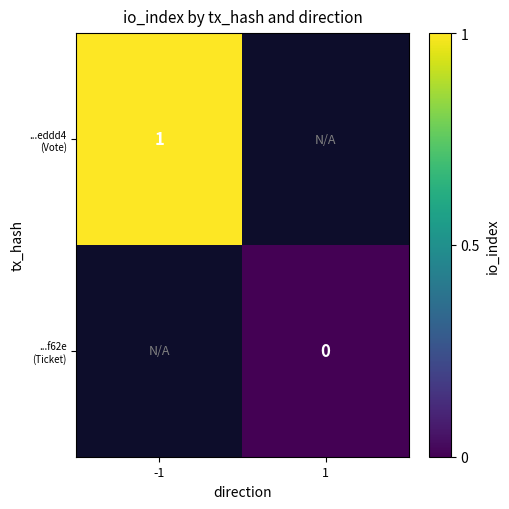

At which label does ...eddd4 (Vote) reach its minimum?

-1